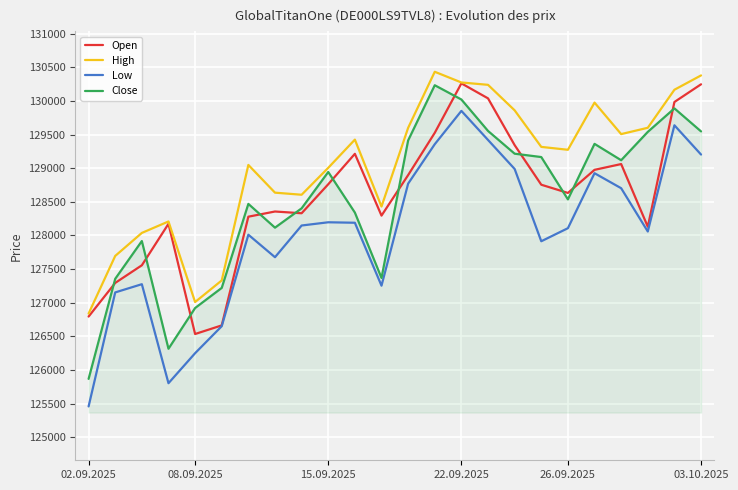

True or false: Open has more than 1 points higher than both neighbors.

True